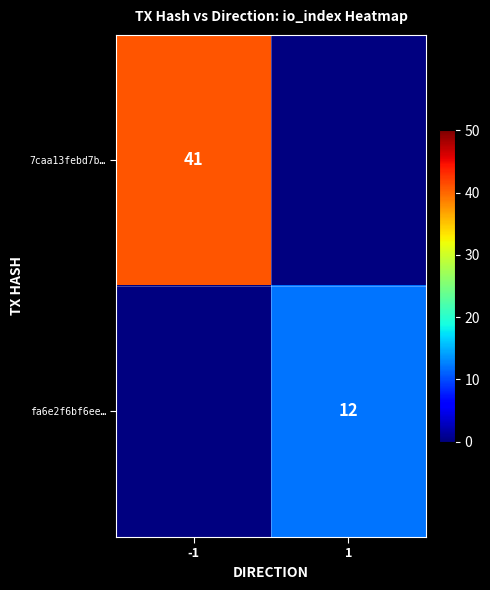

Is it true that 7caa13febd7b… equals 73 at -1?

False